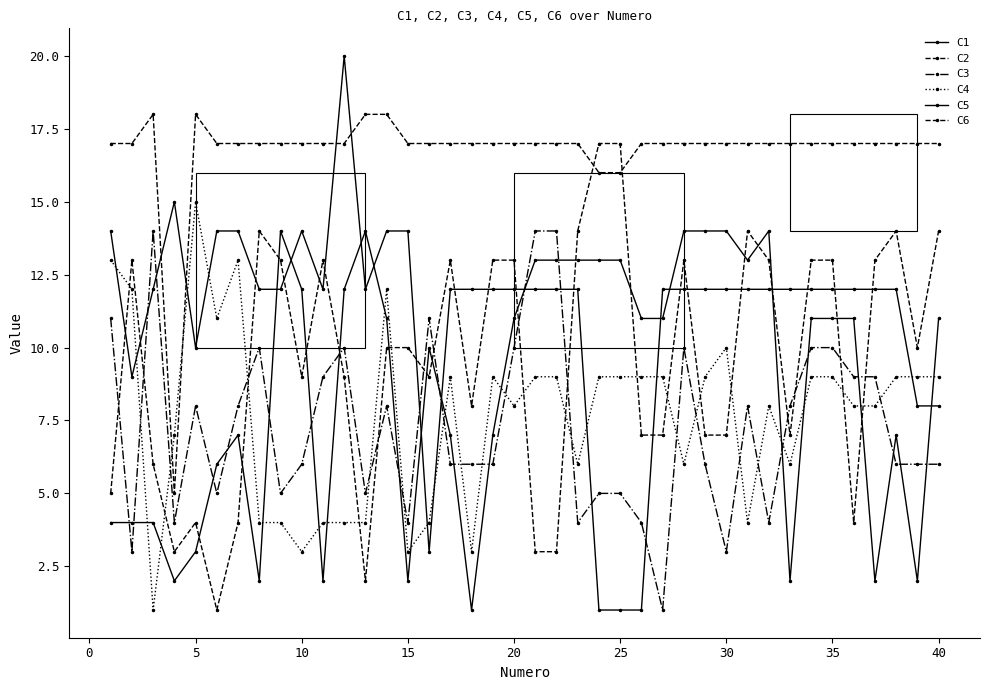

How many lines are shown in the chart?

6